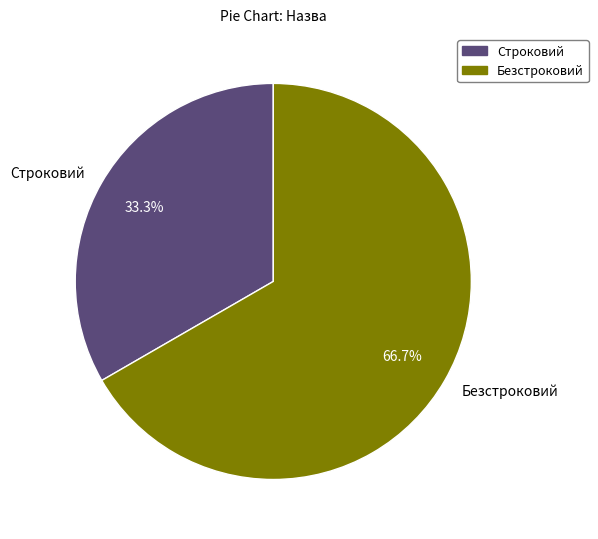

To the nearest percent, what is the combined percentage of Безстроковий and Строковий?

100%